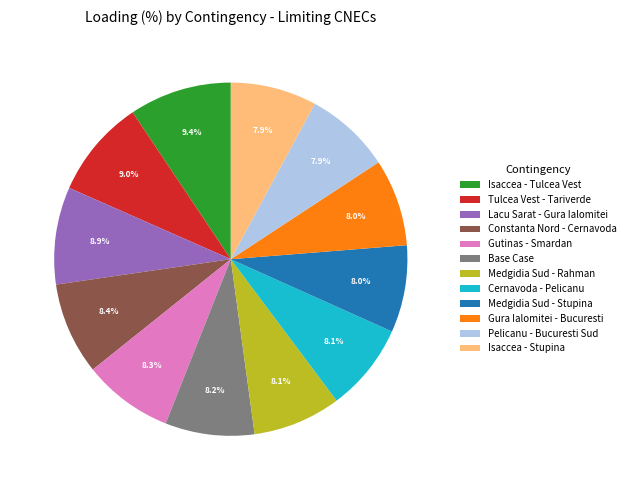

Combined, do Medgidia Sud - Stupina and Base Case account for over 50%?

No